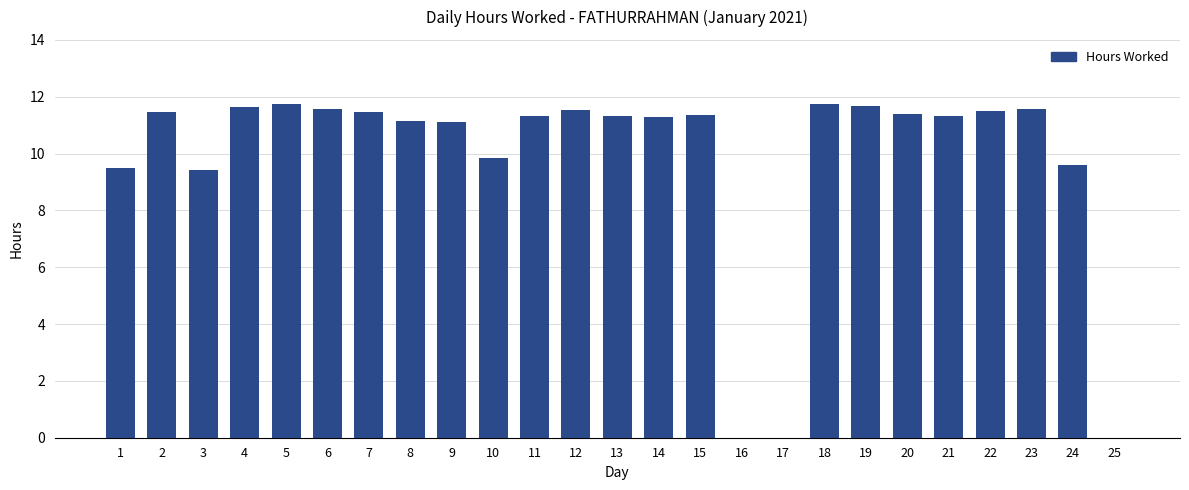

How many data points does each series have?

25